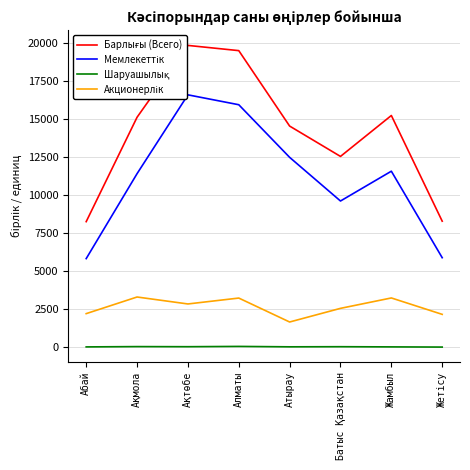

How many data points in Мемлекеттік are above 11577?

3